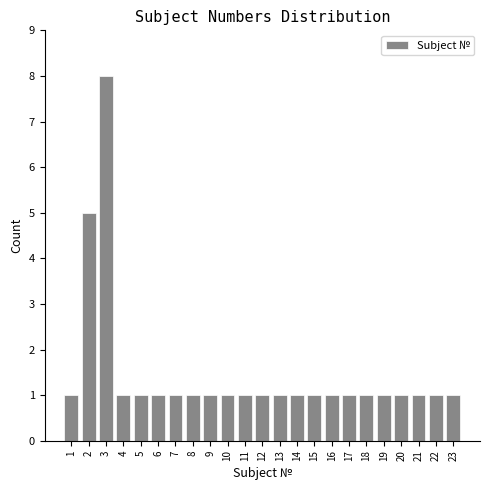

Reading left to right, list all the values displayed in this chart.

1=1	2=5	3=8	4=1	5=1	6=1	7=1	8=1	9=1	10=1	11=1	12=1	13=1	14=1	15=1	16=1	17=1	18=1	19=1	20=1	21=1	22=1	23=1